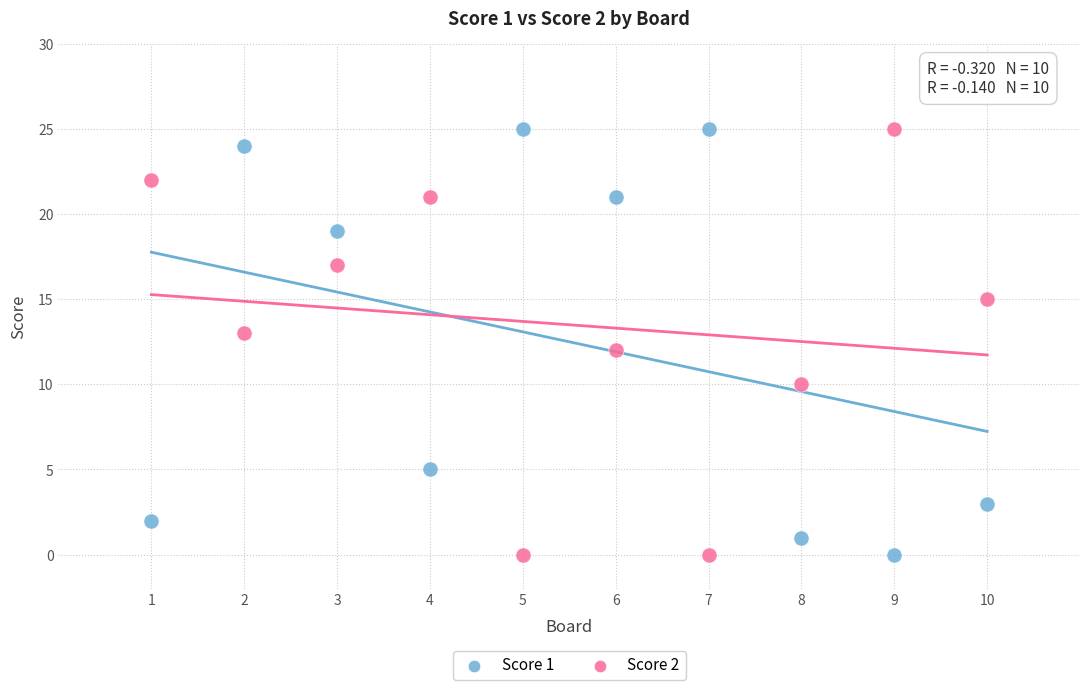

What is the X range (max minus min) for the scatter plot?

9